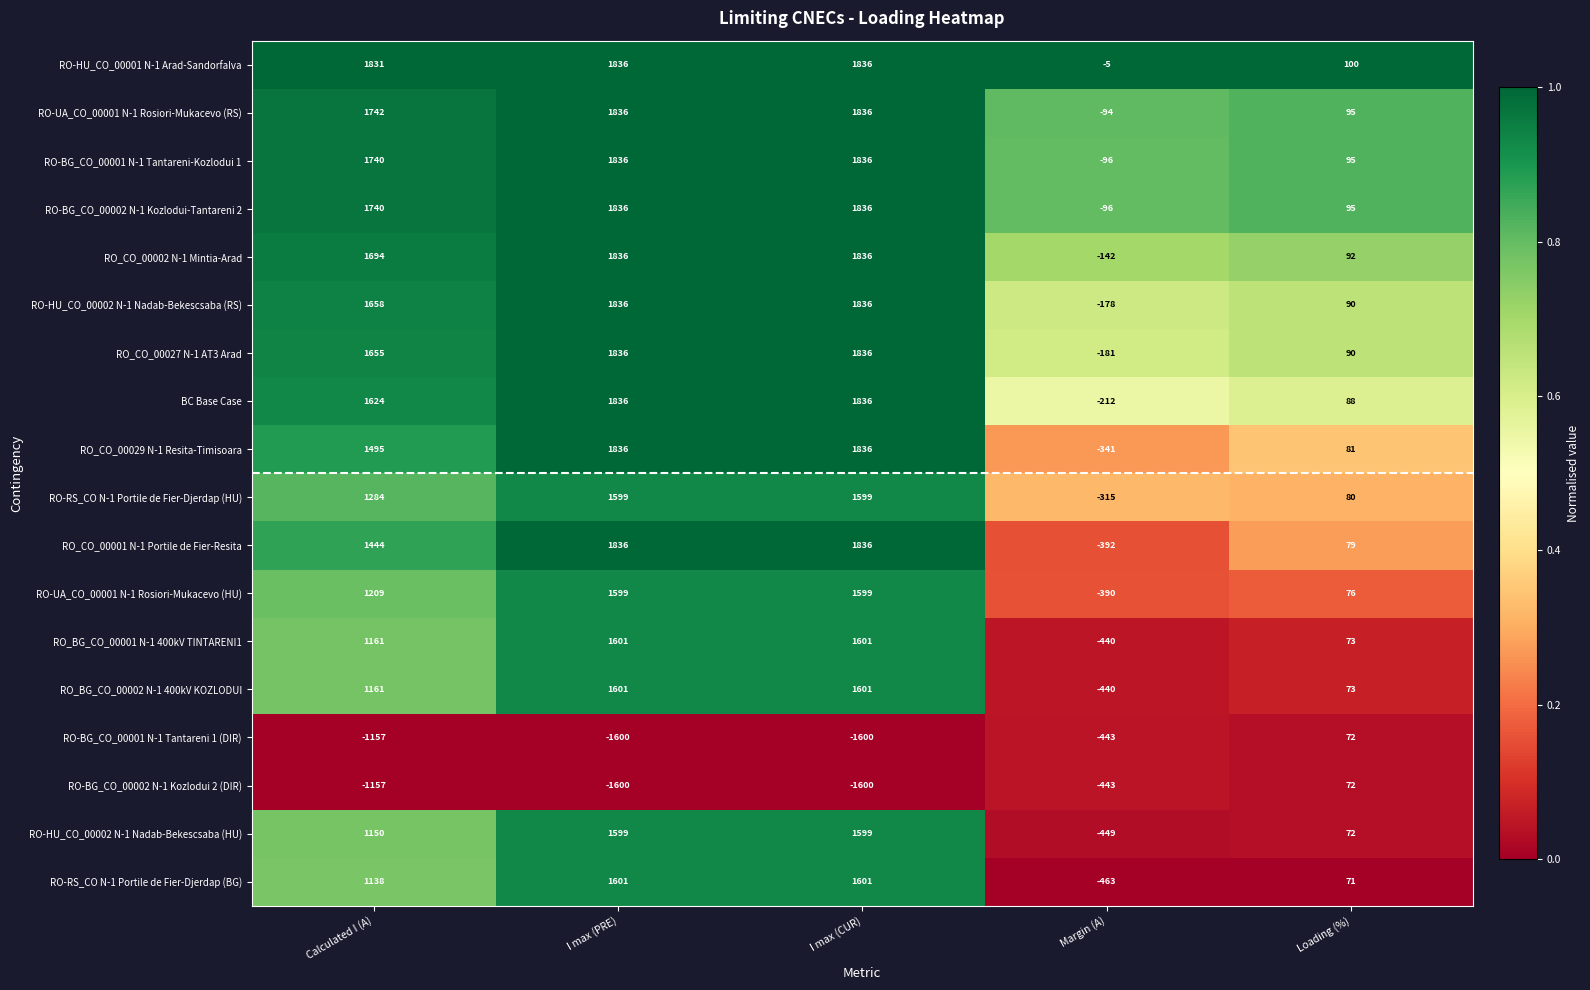

What is the average value of the RO-HU_CO_00002 N-1 Nadab-Bekescsaba (RS) series?

1048